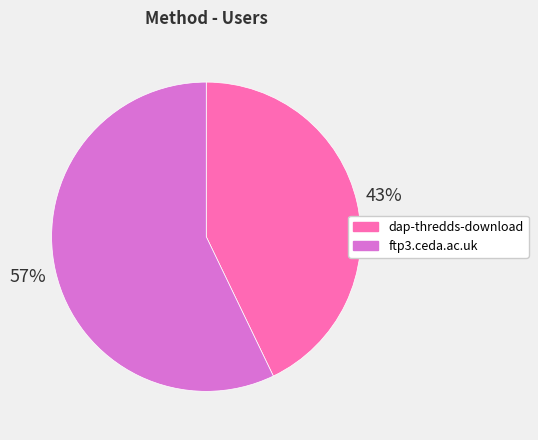

To the nearest percent, what is the average slice percentage?

50%